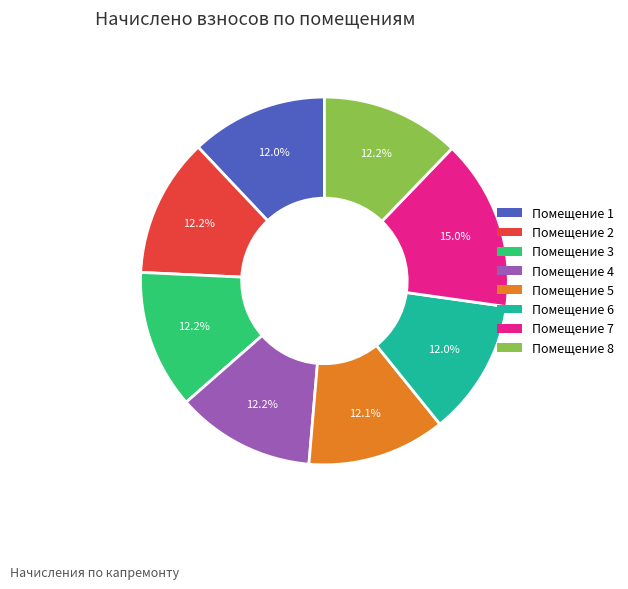

Is there a majority slice in this chart?

No